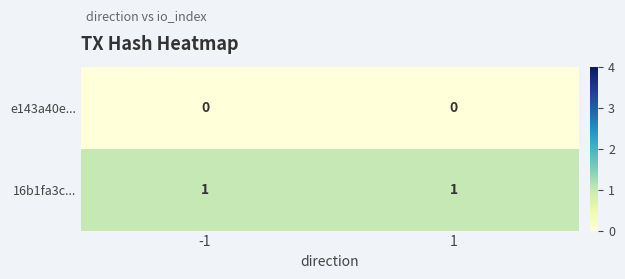

List the series in order of their overall mean, highest first.

16b1fa3c..., e143a40e...